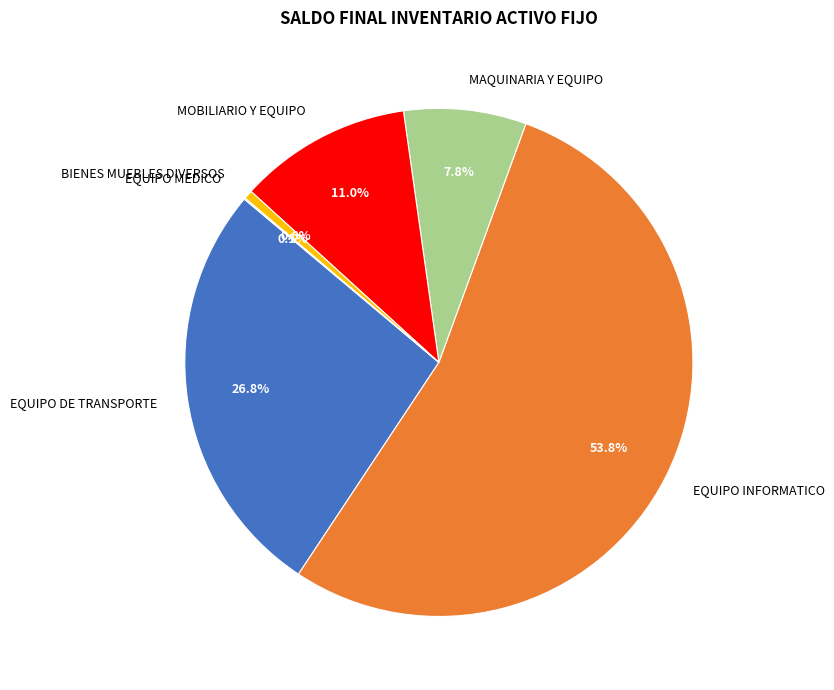

Which slice is the largest?

EQUIPO INFORMATICO